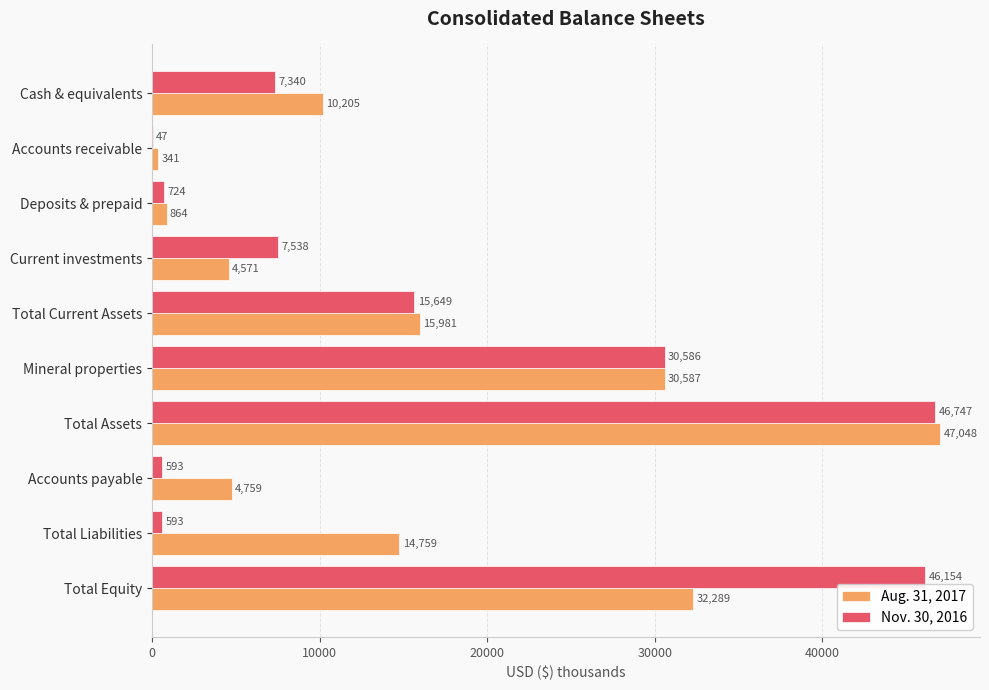

What is the average value of the Nov. 30, 2016 series?

15597